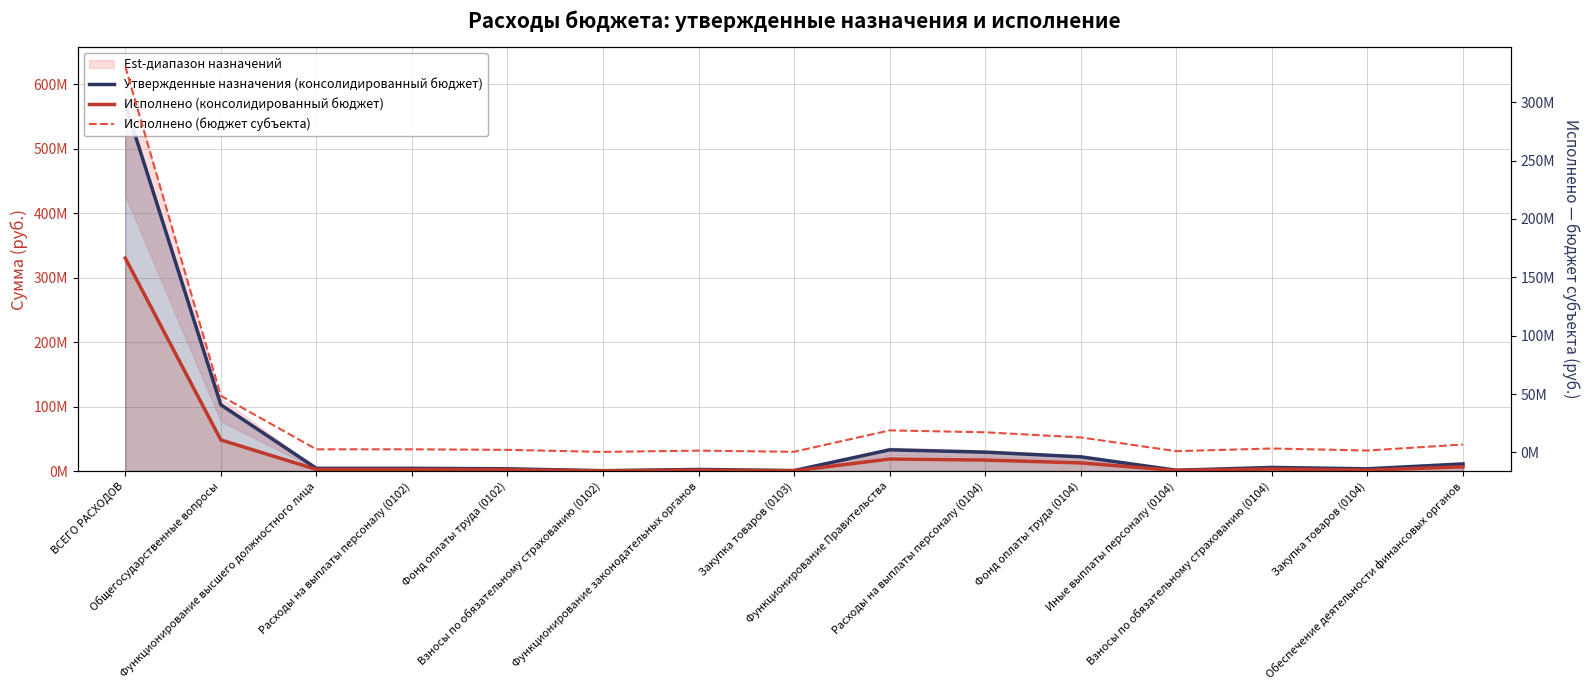

At which category is the sum across all series the highest?

ВСЕГО РАСХОДОВ